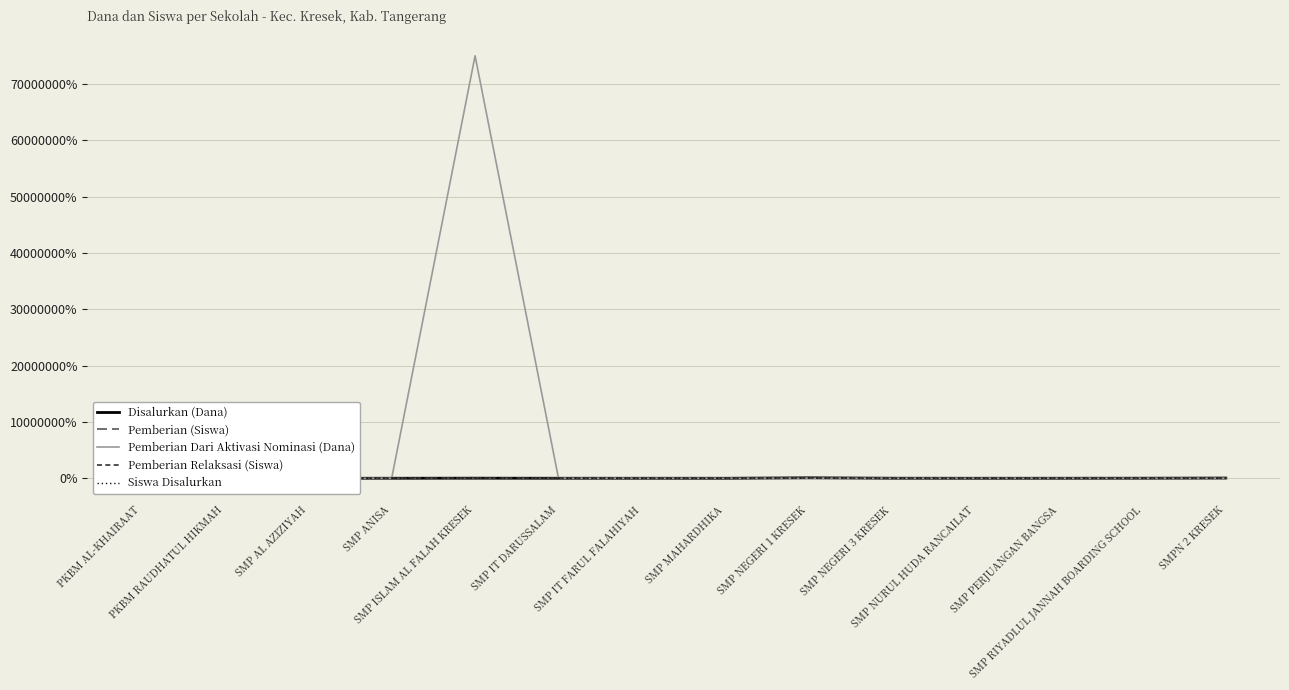

Where is the first local minimum for Disalurkan (Dana)?

SMP MAHARDHIKA